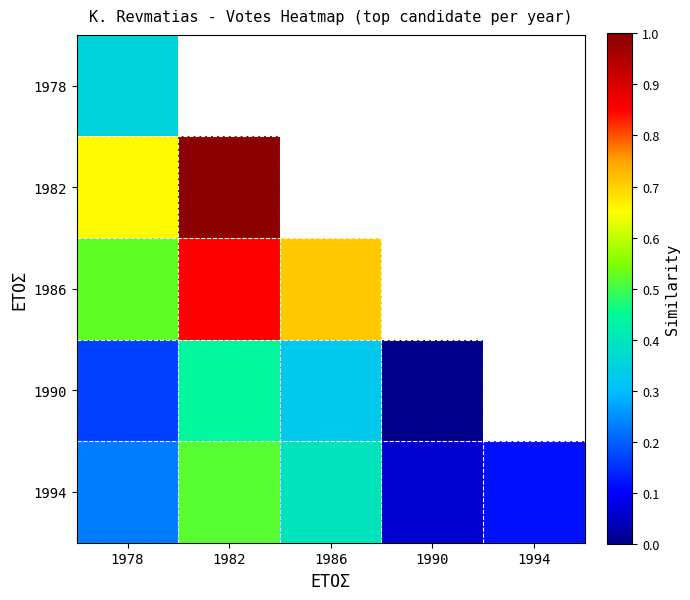

Is it true that 1994 equals 0.1 at 1994?

False